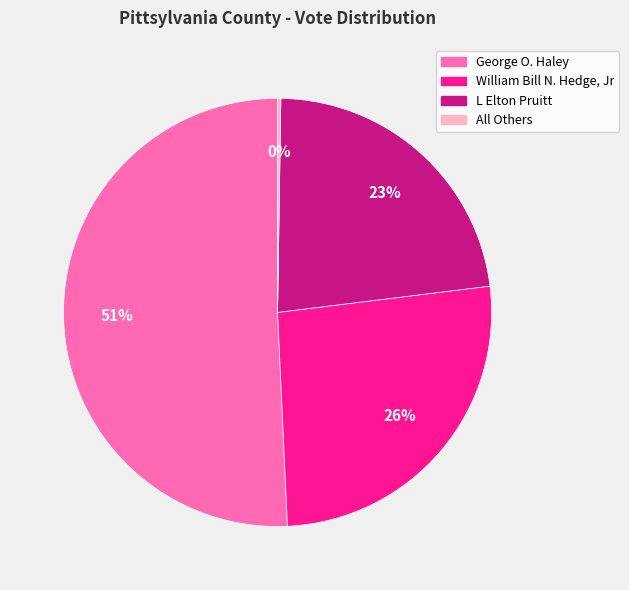

Does George O. Haley account for over 50% of the chart?

Yes